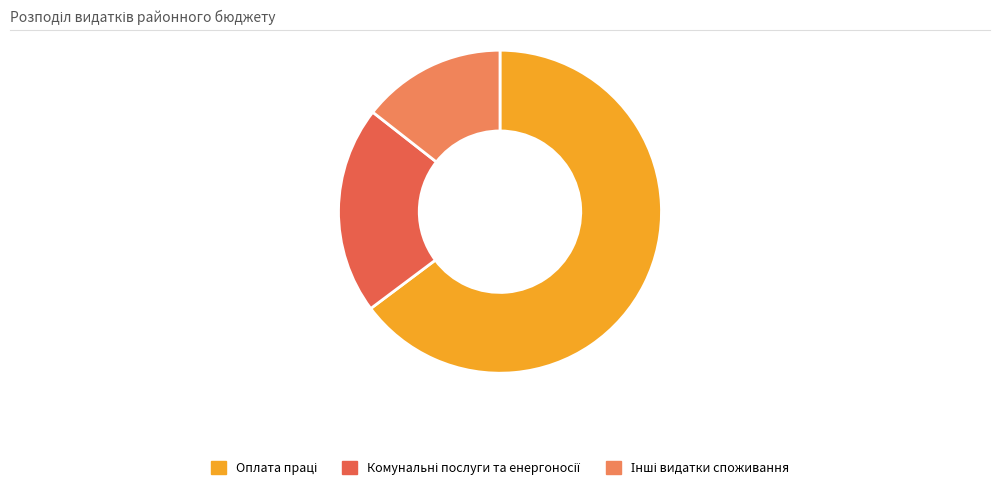

How many segments does this pie chart have?

3